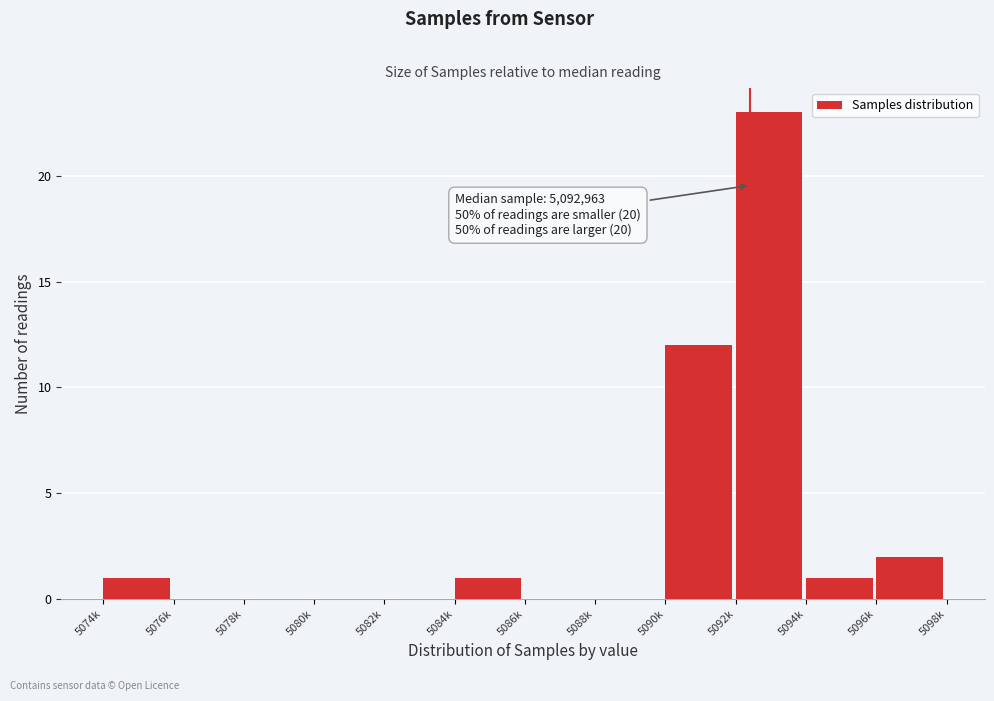

Reading left to right, transcribe all the data shown in this chart.

5074k=1	5076k=0	5078k=0	5080k=0	5082k=0	5084k=1	5086k=0	5088k=0	5090k=12	5092k=23	5094k=1	5096k=2